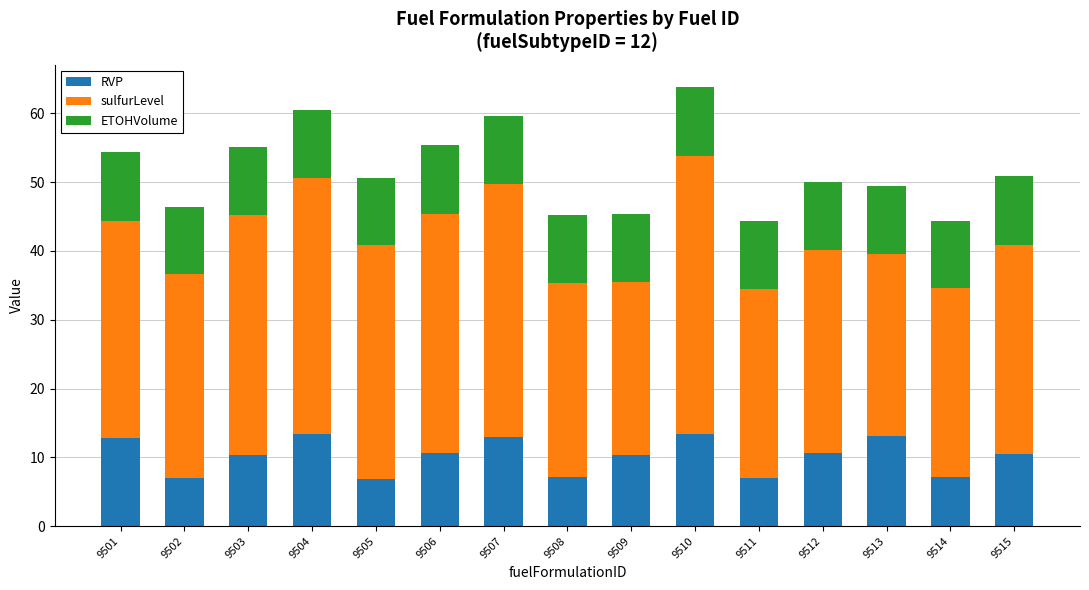

What is the total value across all series at 9505?

50.6